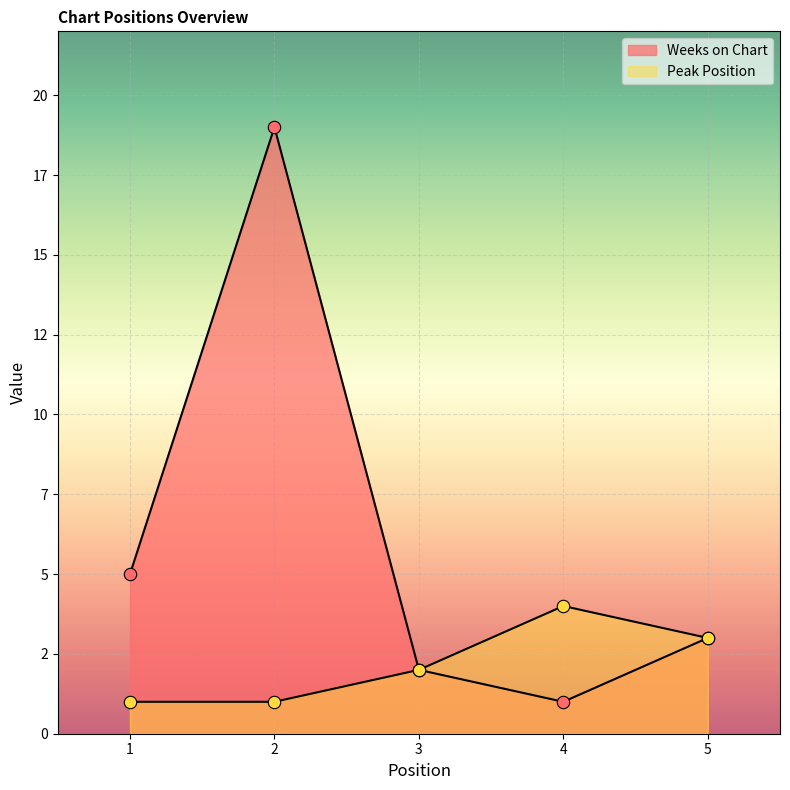

Which series has the largest total across all categories?

Weeks on Chart